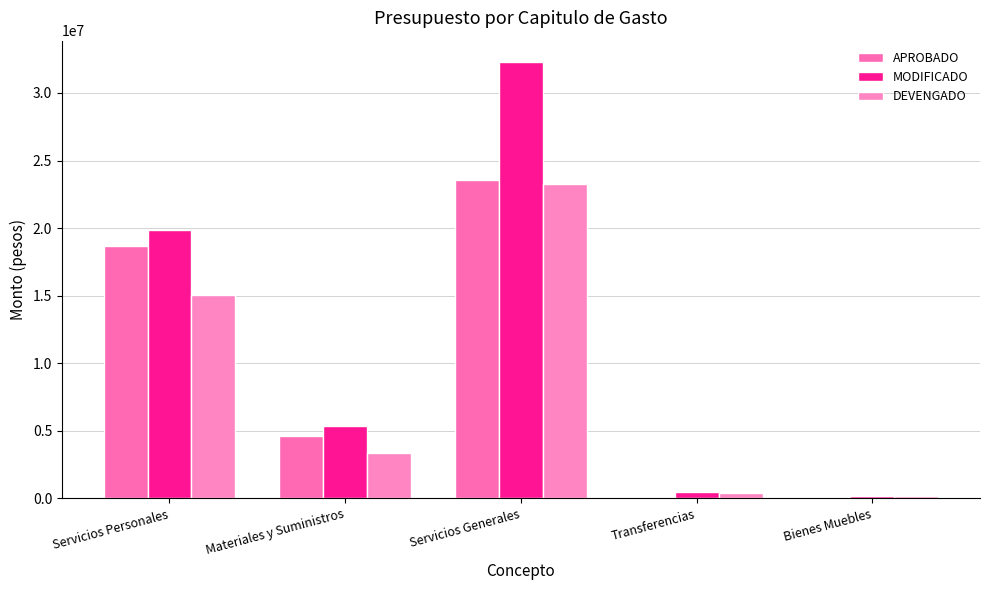

At which label does APROBADO reach its peak?

Servicios Generales